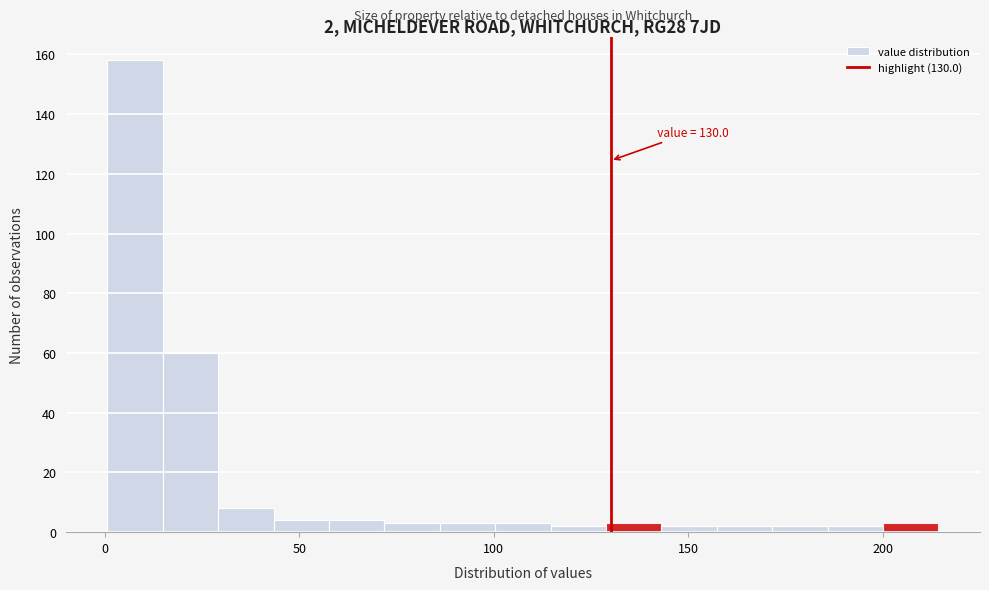

Around what value on the x-axis is the tallest bar? Give the approximate position of its centre, as read against the axis.

10